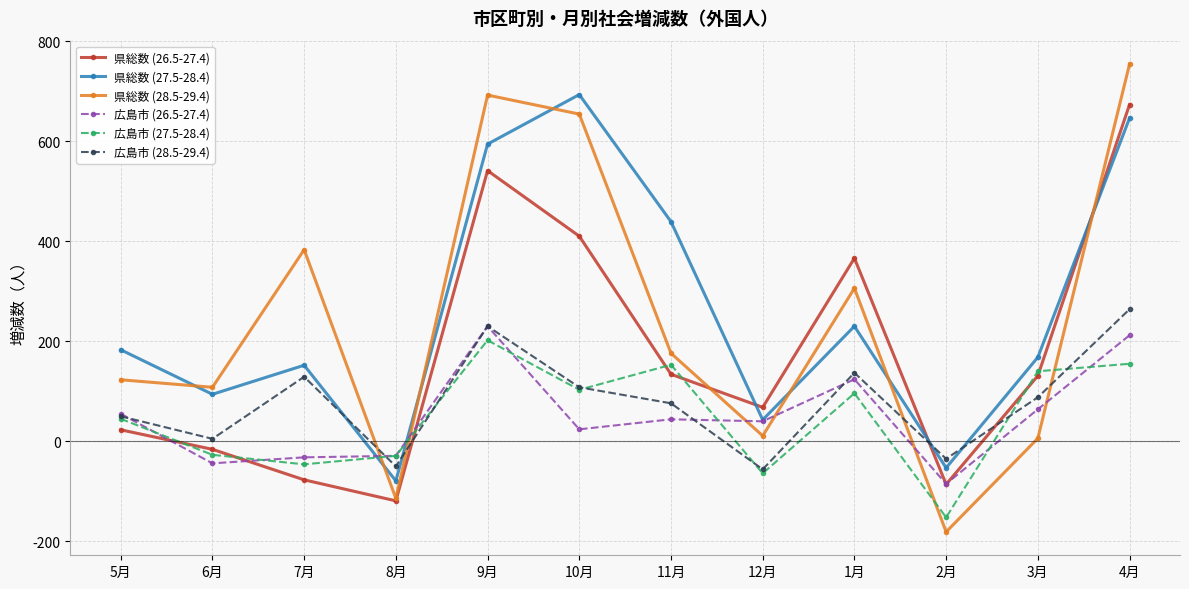

The 広島市 (26.5-27.4) series shows -44 at 6月. True or false?

True